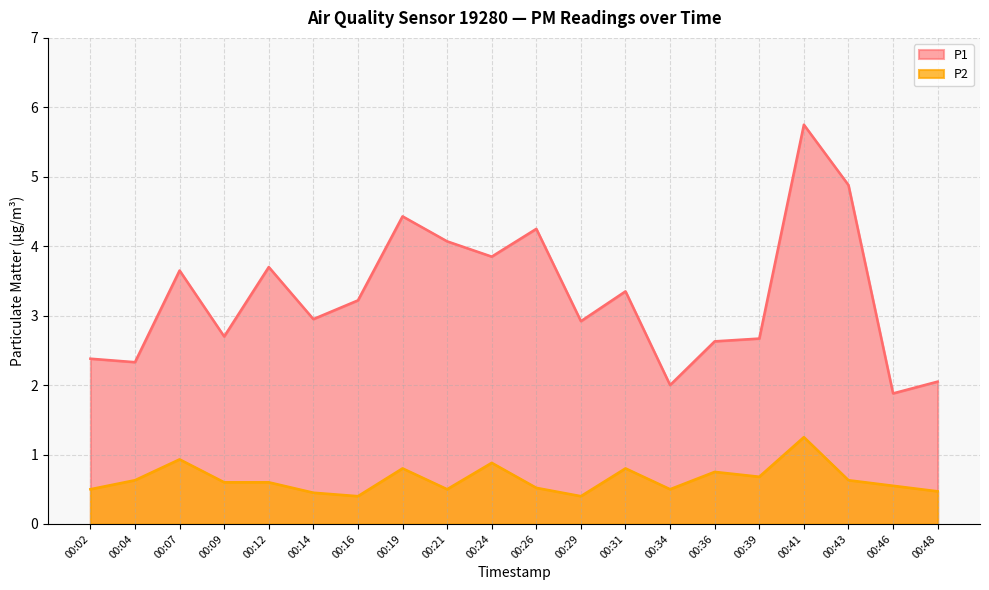

Does the chart have visible grid lines?

Yes